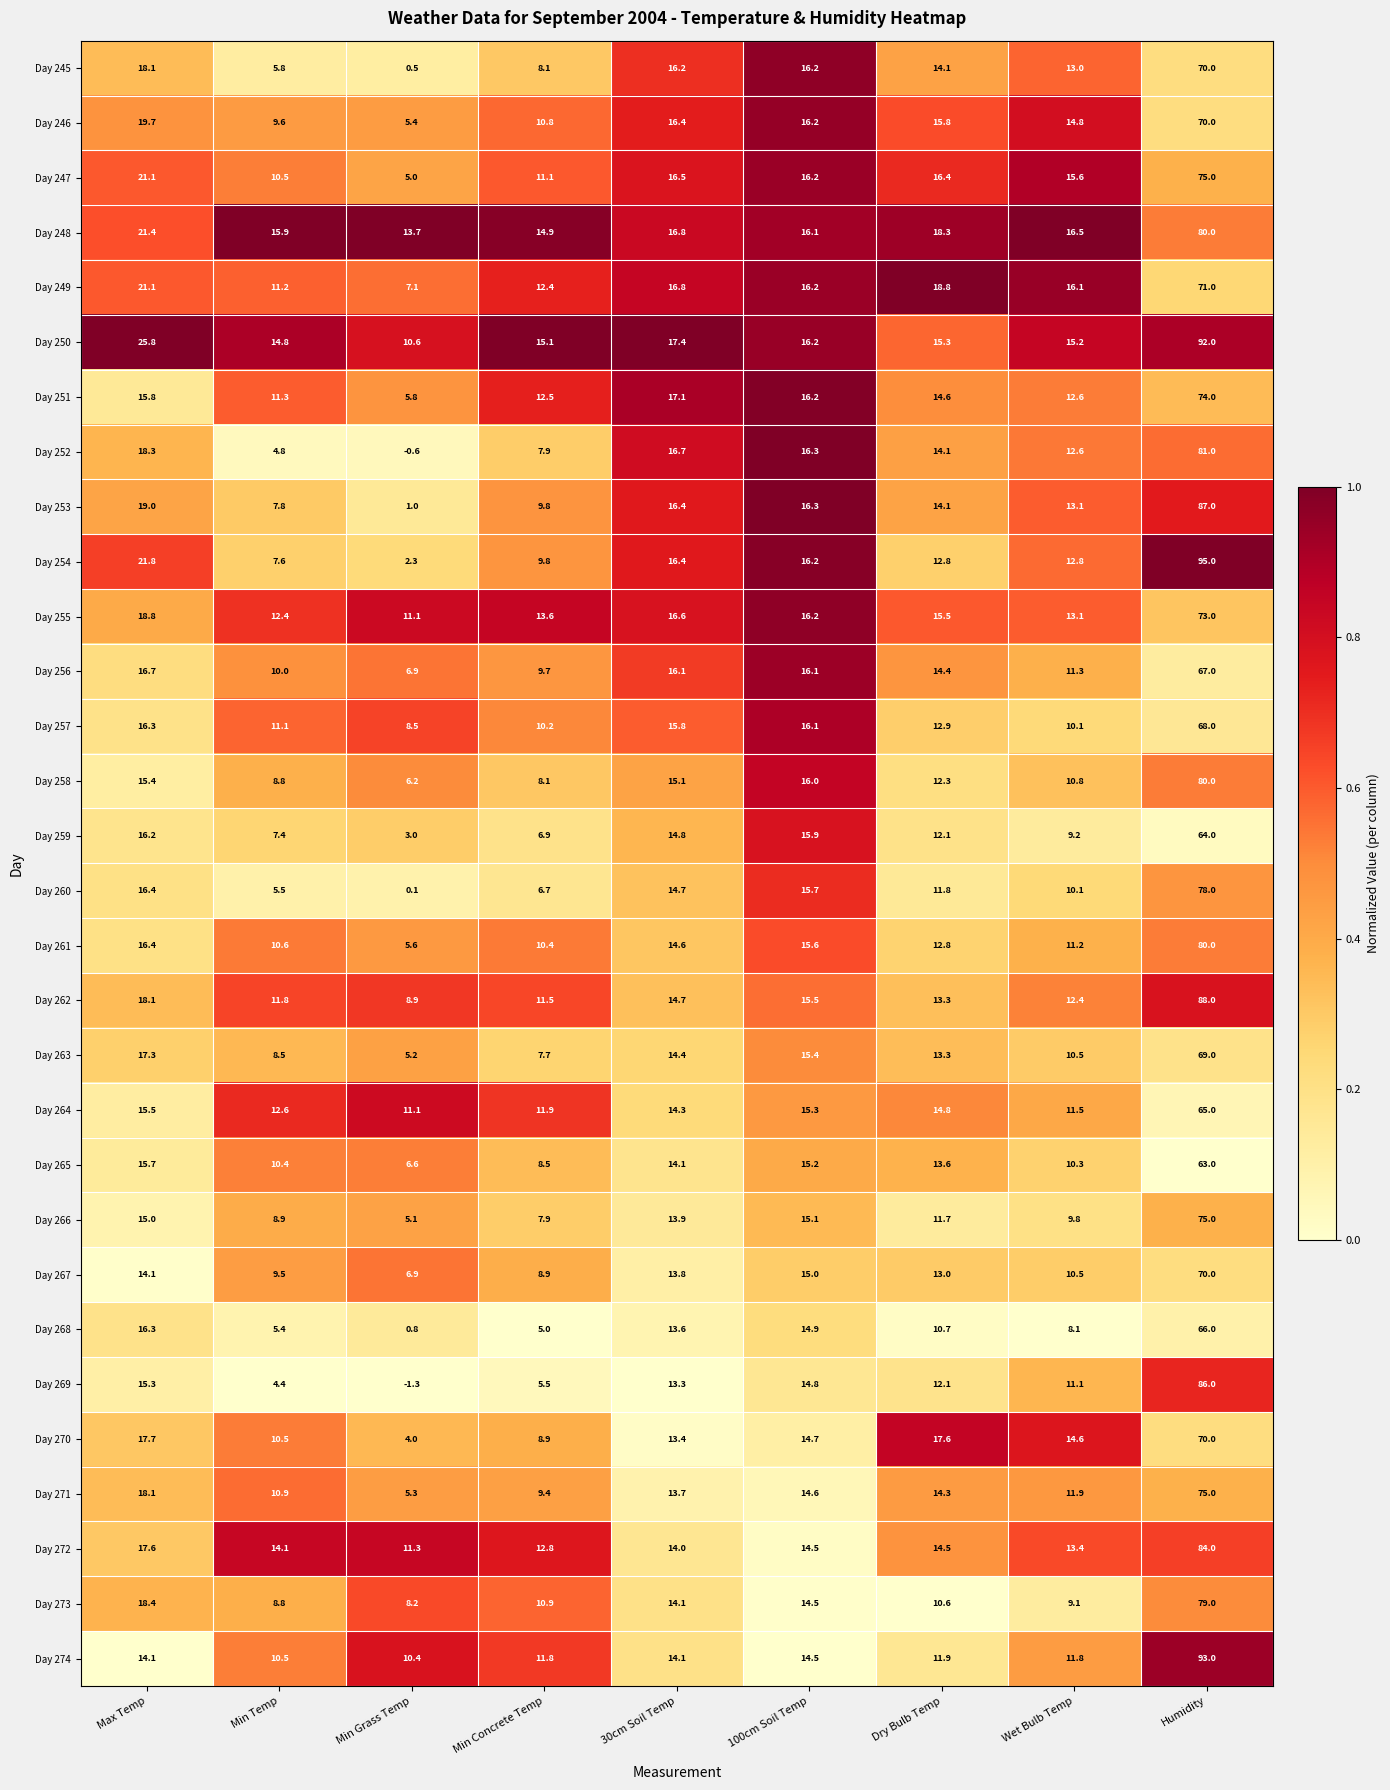

At how many categories does at least one series exceed 0?

9